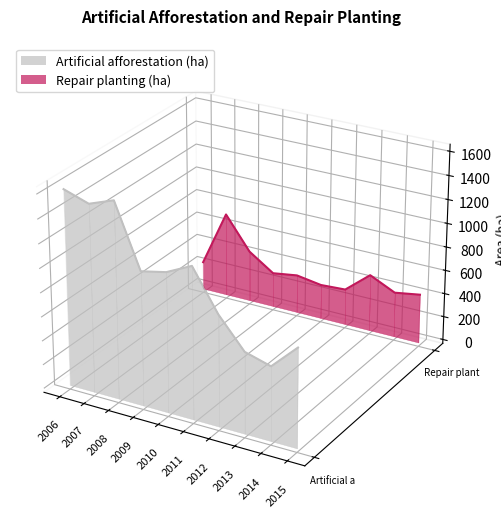

After their last crossing, which series has the higher values: Artificial afforestation (ha) or Repair planting (ha)?

Repair planting (ha)